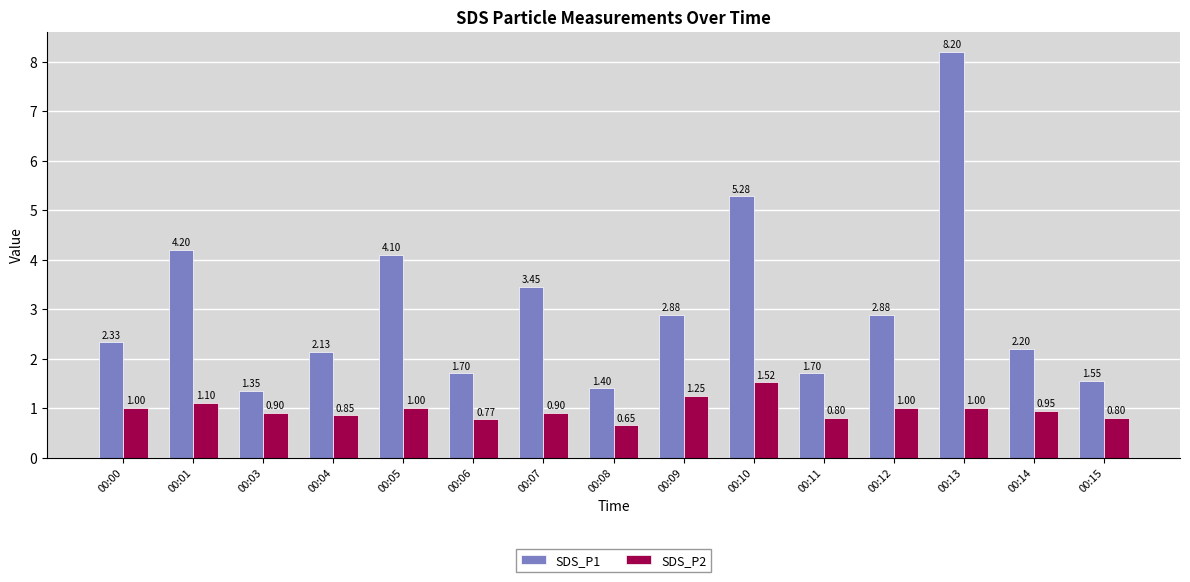

True or false: SDS_P1 has a value of 2.6 at 00:15.

False